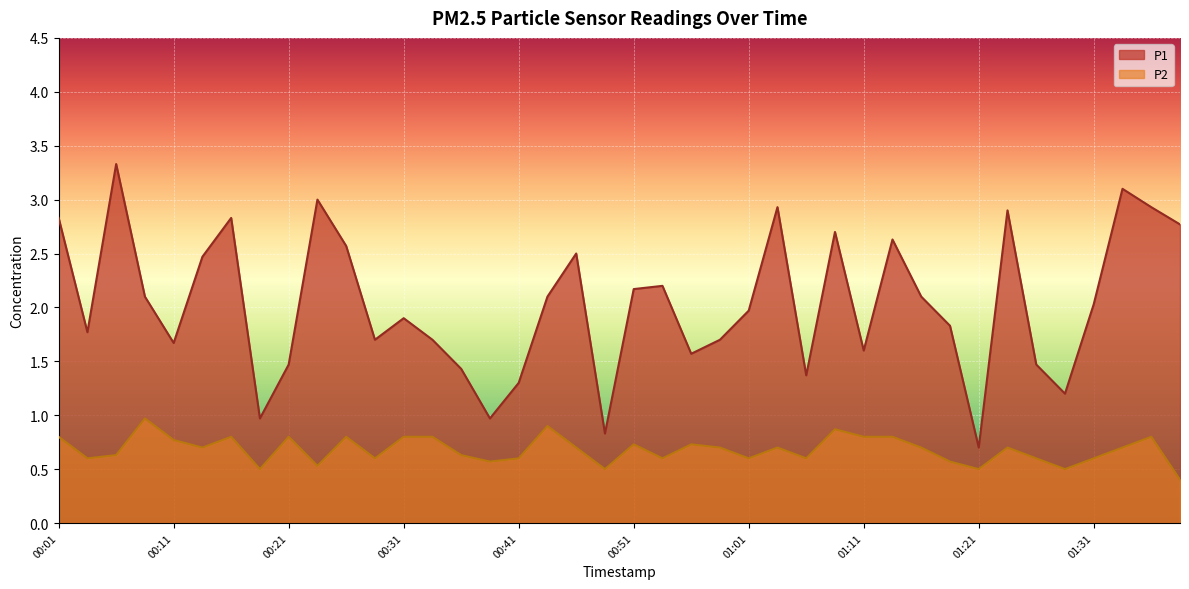

What is the smallest value displayed?

0.4